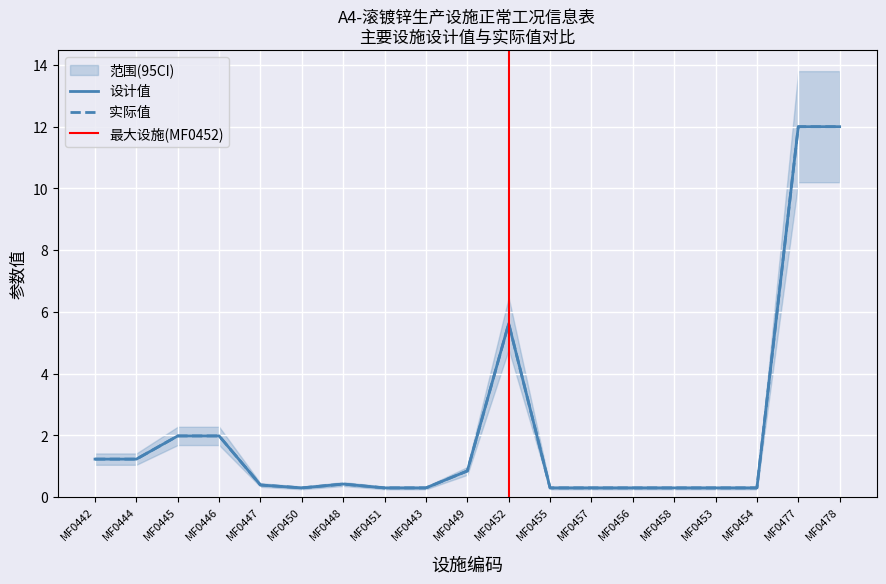

Is it true that 实际值 equals 0.3 at MF0458?

True